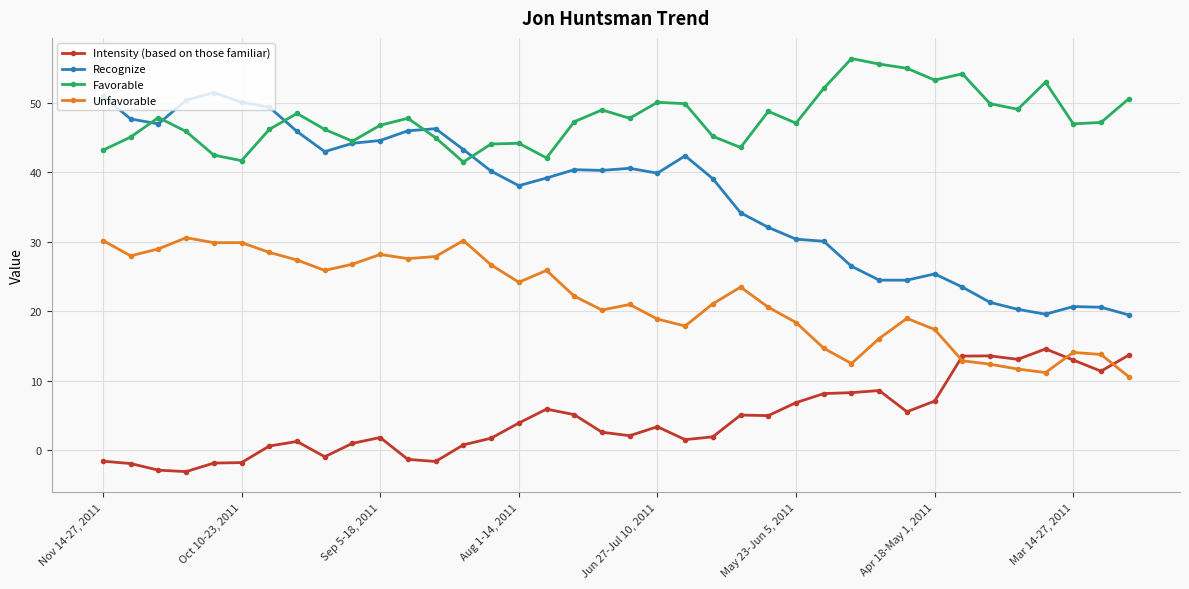

True or false: Recognize and Unfavorable intersect in this chart.

False